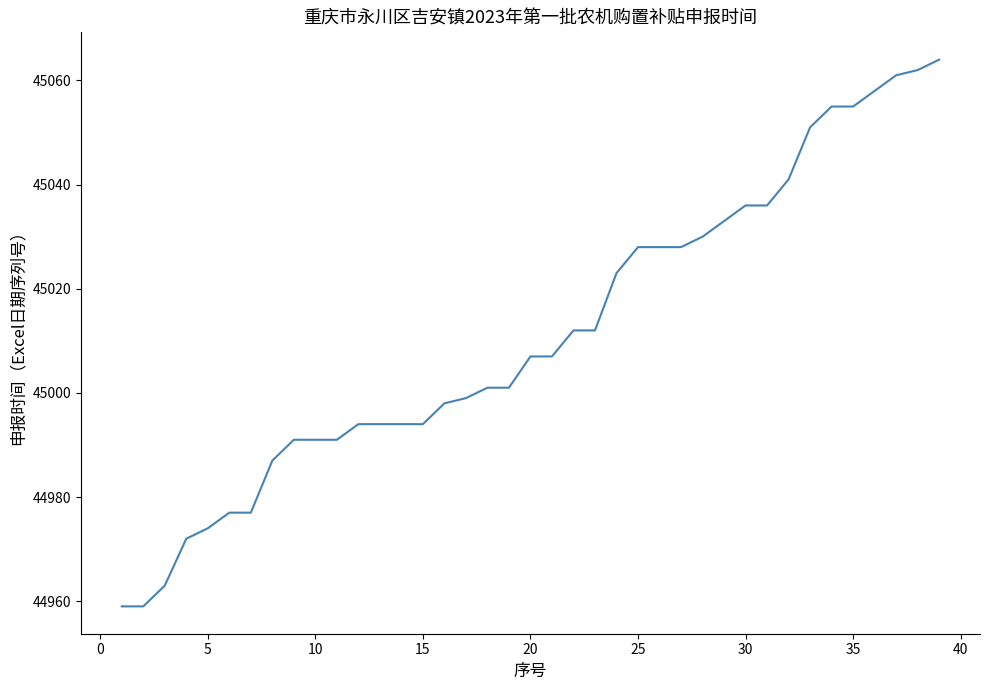

What is the greatest value displayed?

45064